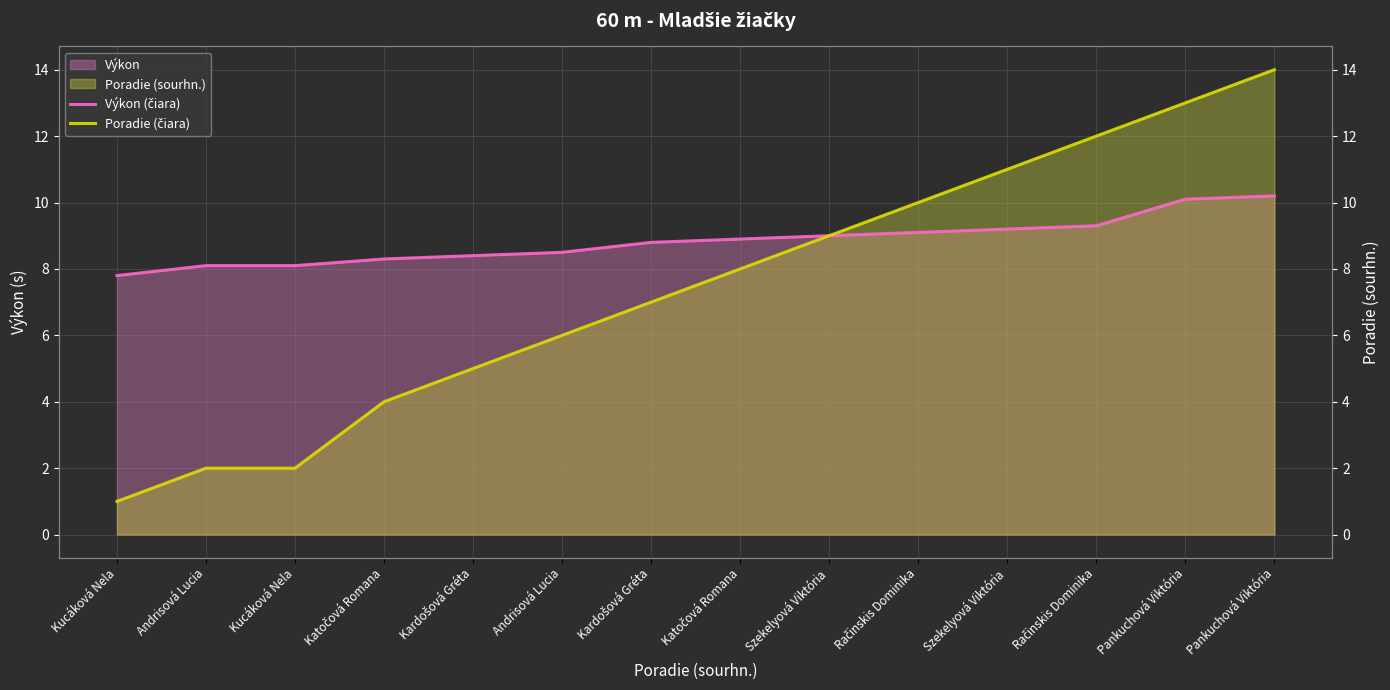

What value does the Výkon (čiara) series have at Kucáková Nela?

7.8